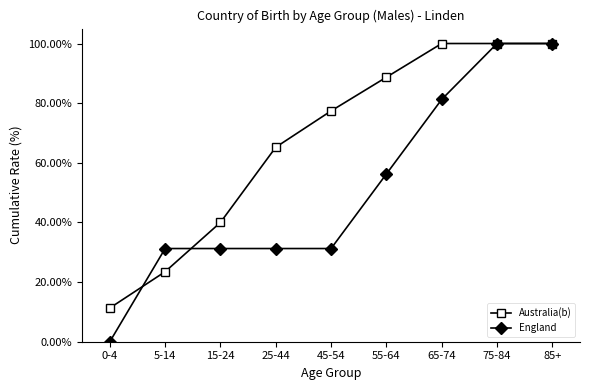

Between 15-24 and 55-64, which series saw the biggest shift?

Australia(b)